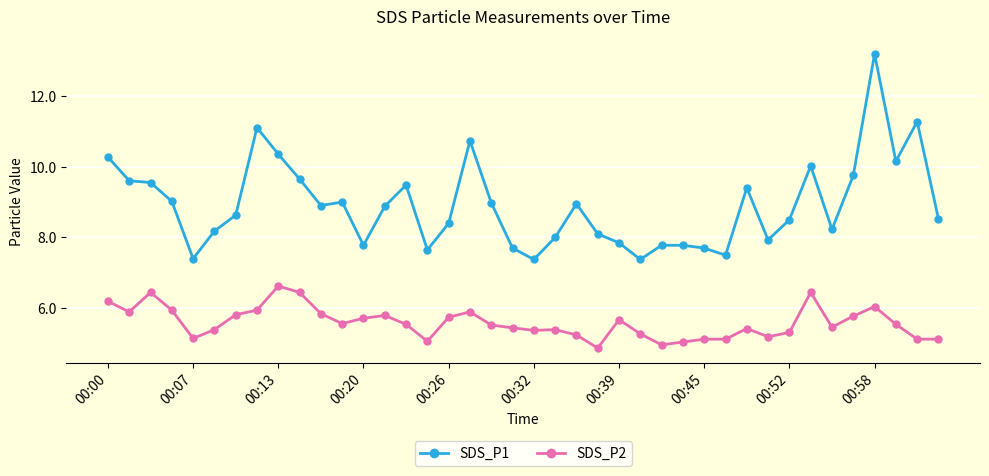

What is the average value of the SDS_P1 series?

8.9